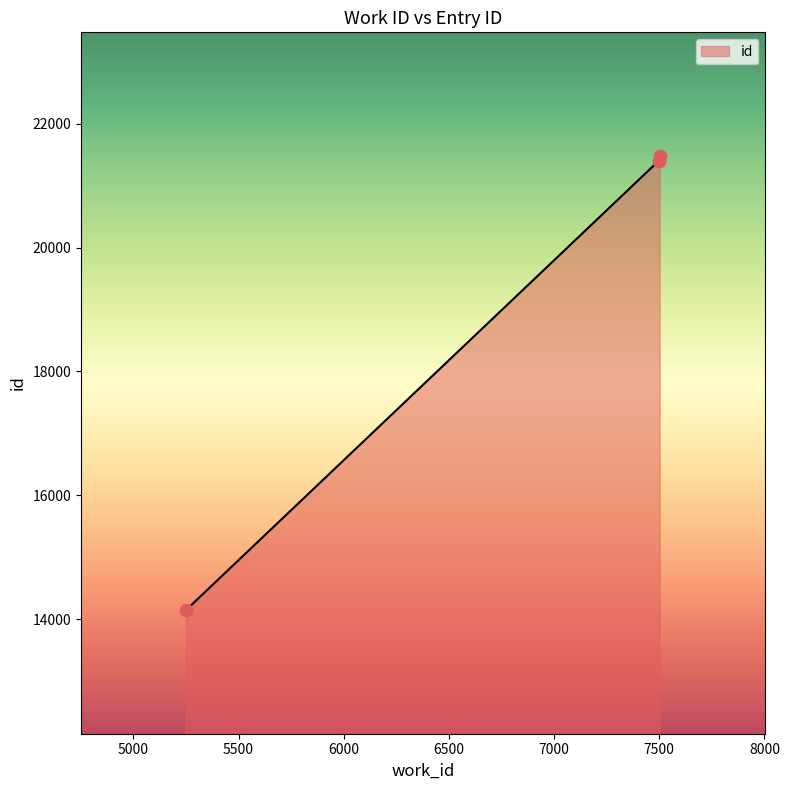

What is the maximum value shown in the chart?

21479